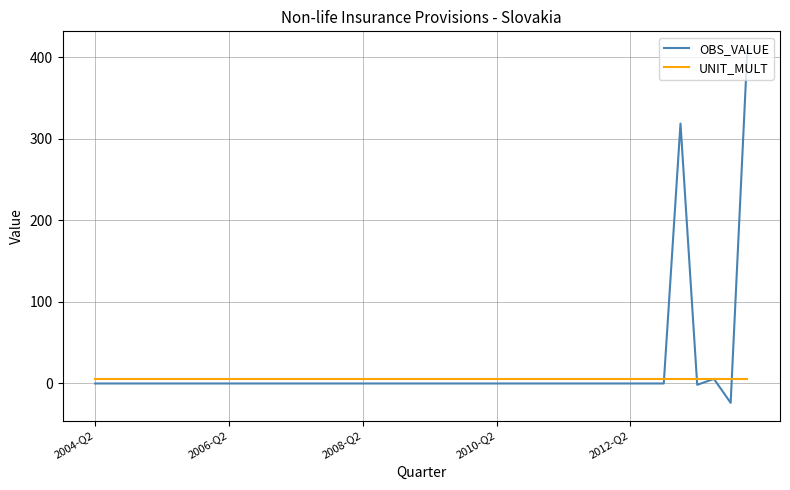

What is the average value of the OBS_VALUE series?

17.7